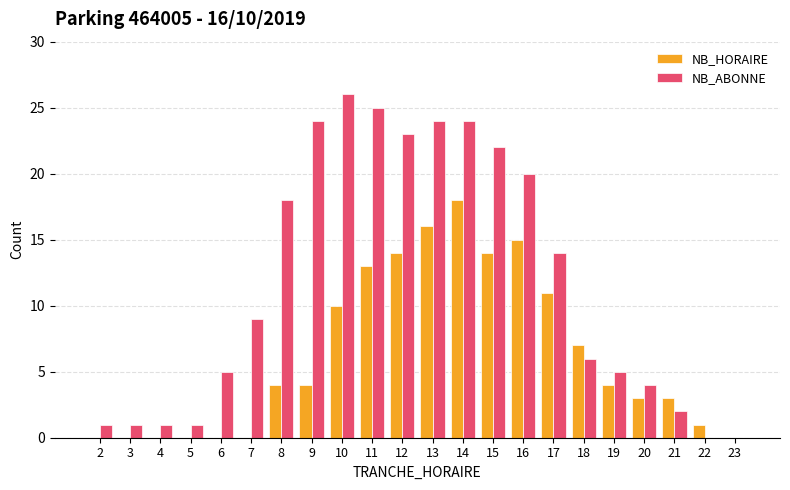

What is the sum of all NB_ABONNE values?

255